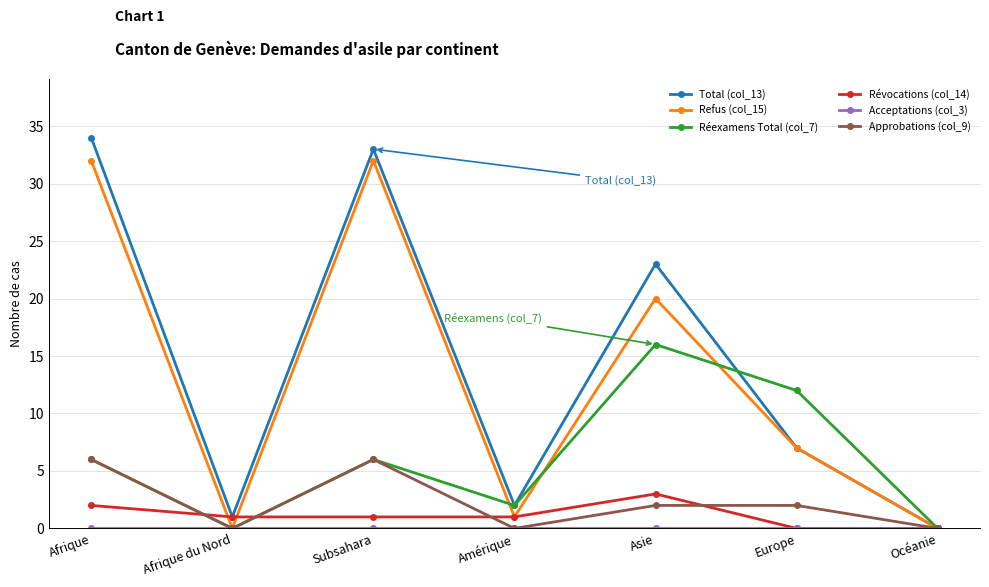

The value of Approbations (col_9) at Afrique du Nord is 0. True or false?

True